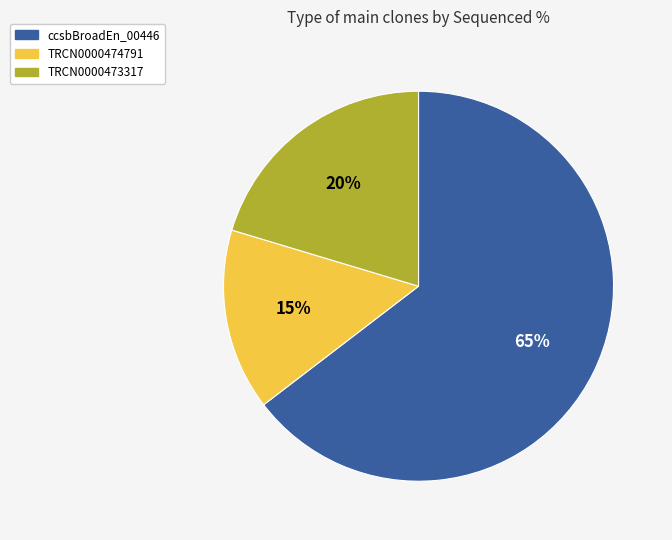

What is the smallest slice in the pie chart?

TRCN0000474791